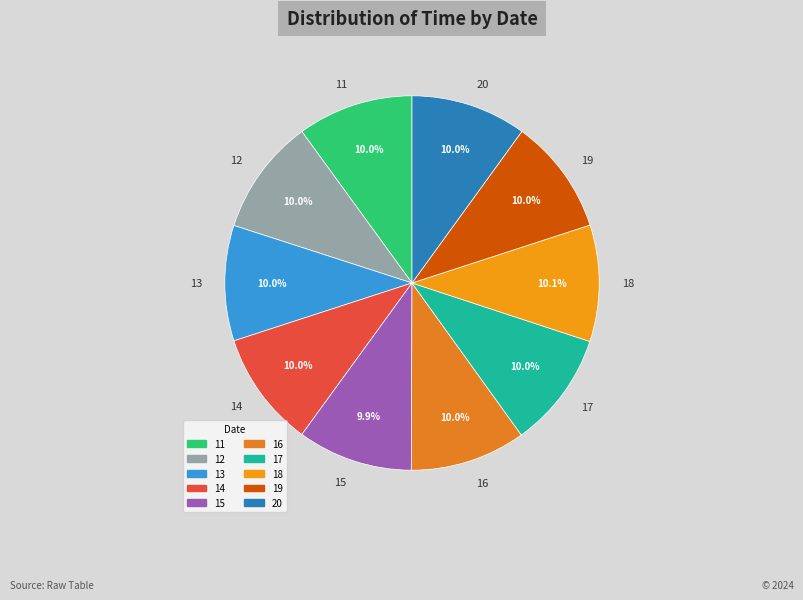

What percentage do 15 and 18 together represent?

20.0%